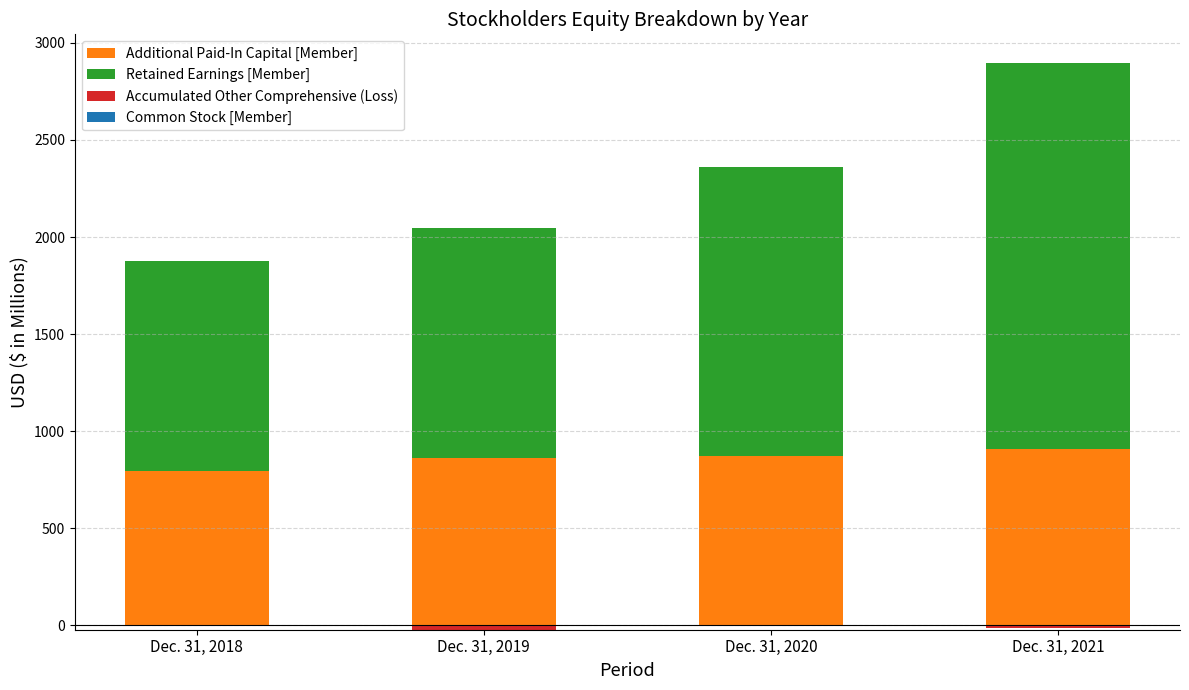

How many categories are shown in the chart?

4